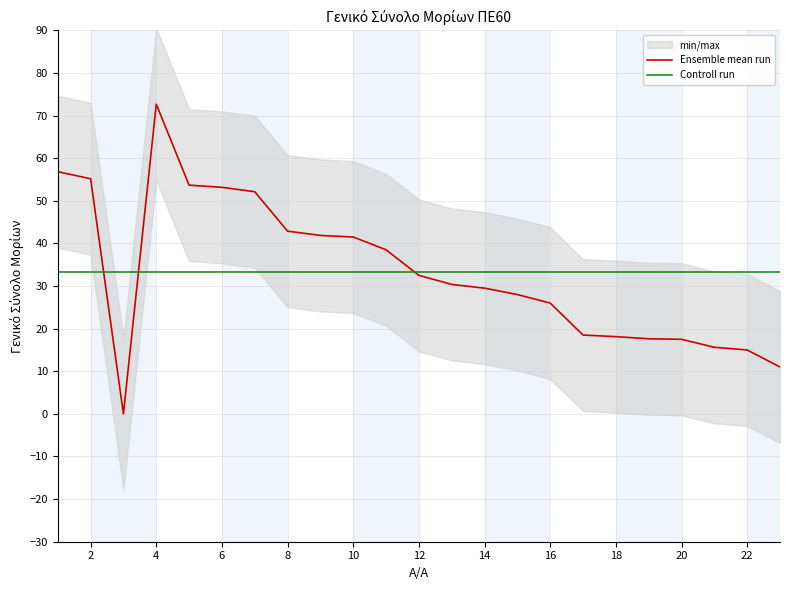

What is the highest value of the Controll run series?

33.4